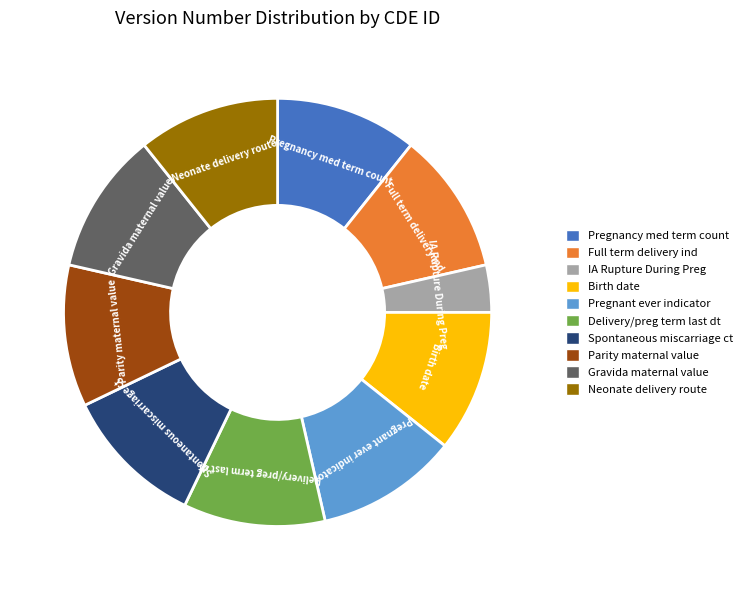

Is there a majority slice in this chart?

No